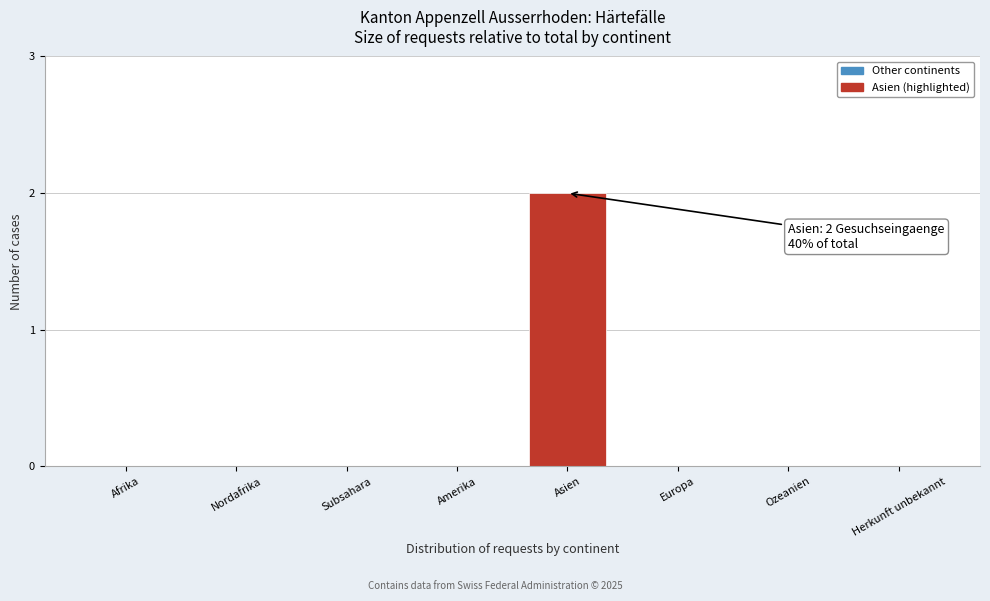

Reading left to right, what are all the values shown in this chart?

Afrika=0	Nordafrika=0	Subsahara=0	Amerika=0	Asien=2	Europa=0	Ozeanien=0	Herkunft unbekannt=0